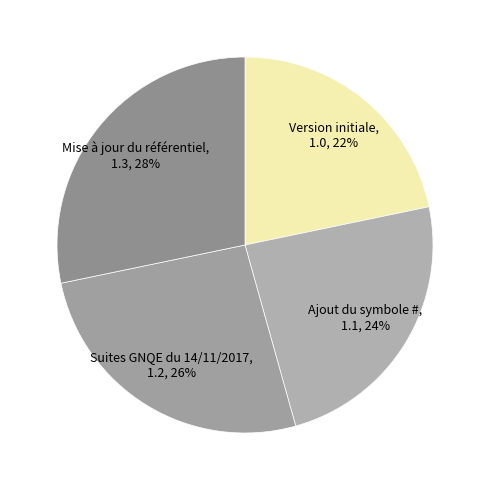

True or false: Mise à jour du référentiel accounts for 28% of the total.

True